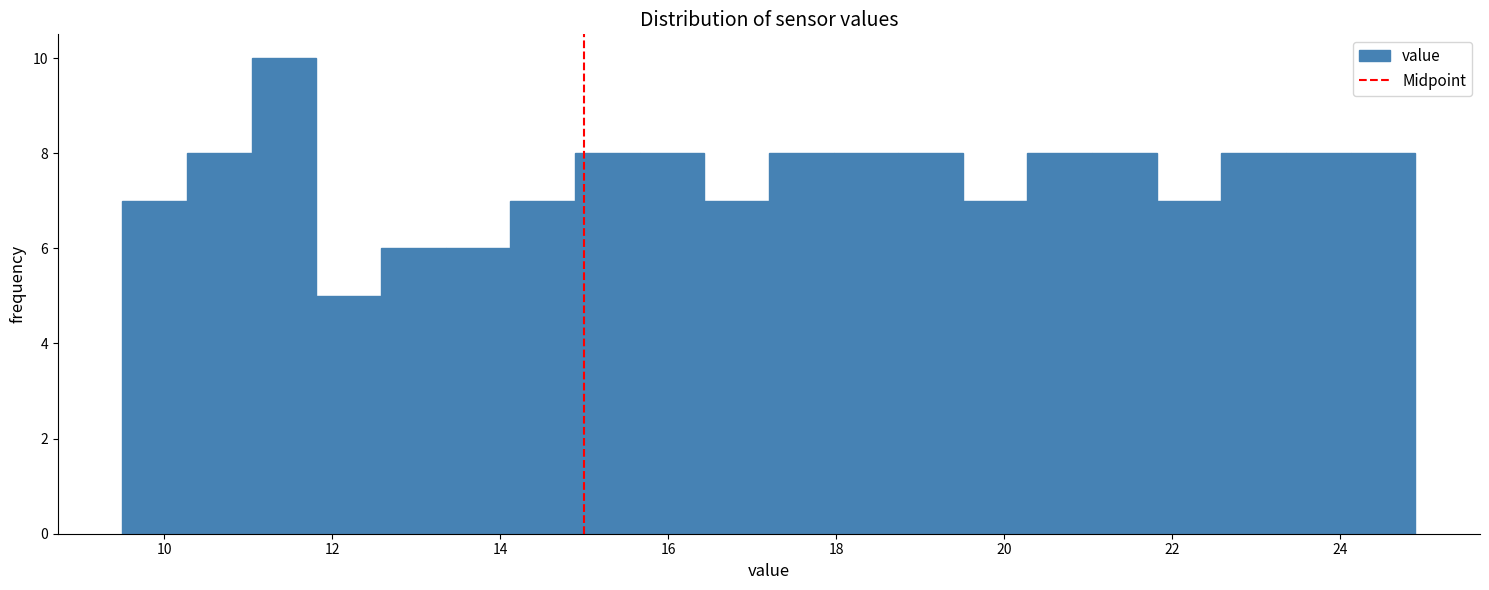

Read against the x-axis, roughly where is the centre of the tallest bar?

11.4